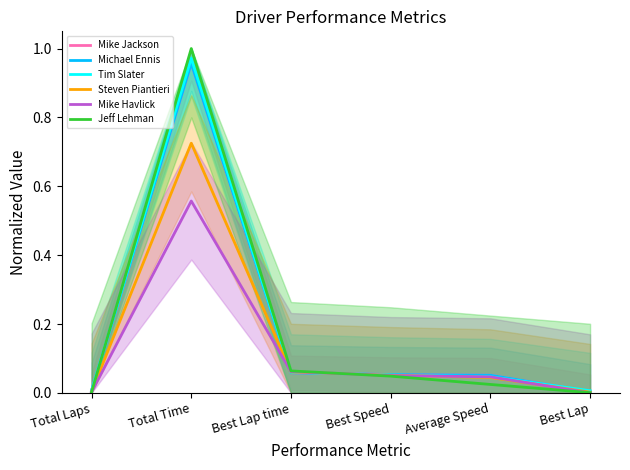

Is it true that Steven Piantieri equals 0.0 at Total Laps?

True